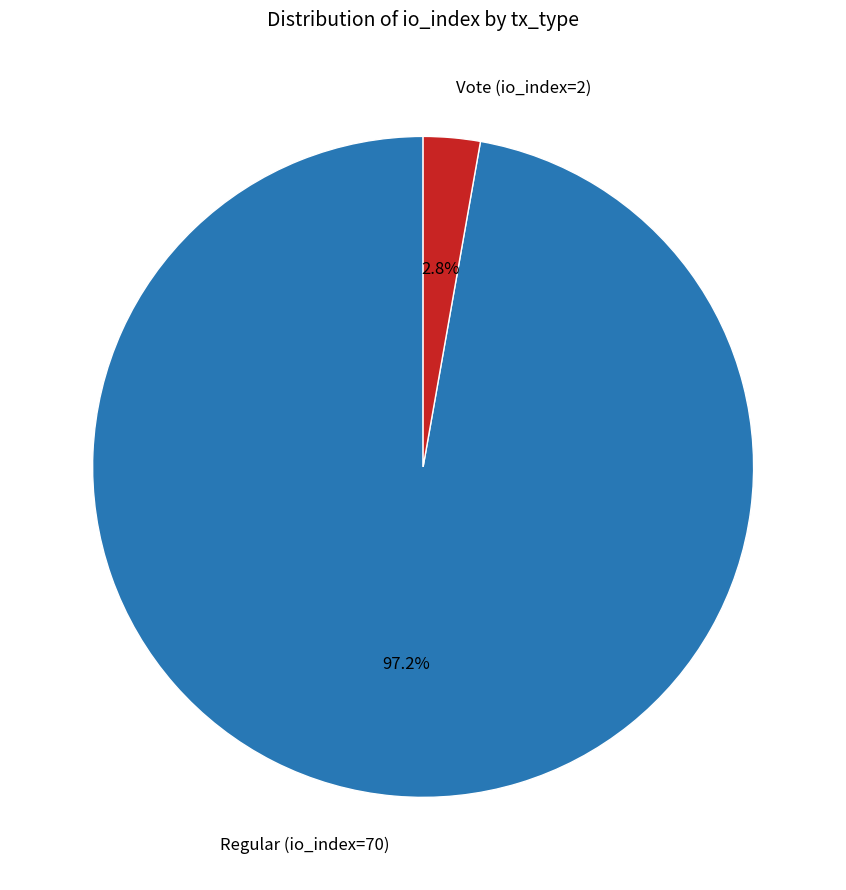

Rank the categories by value from highest to lowest.

Regular (io_index=70), Vote (io_index=2)